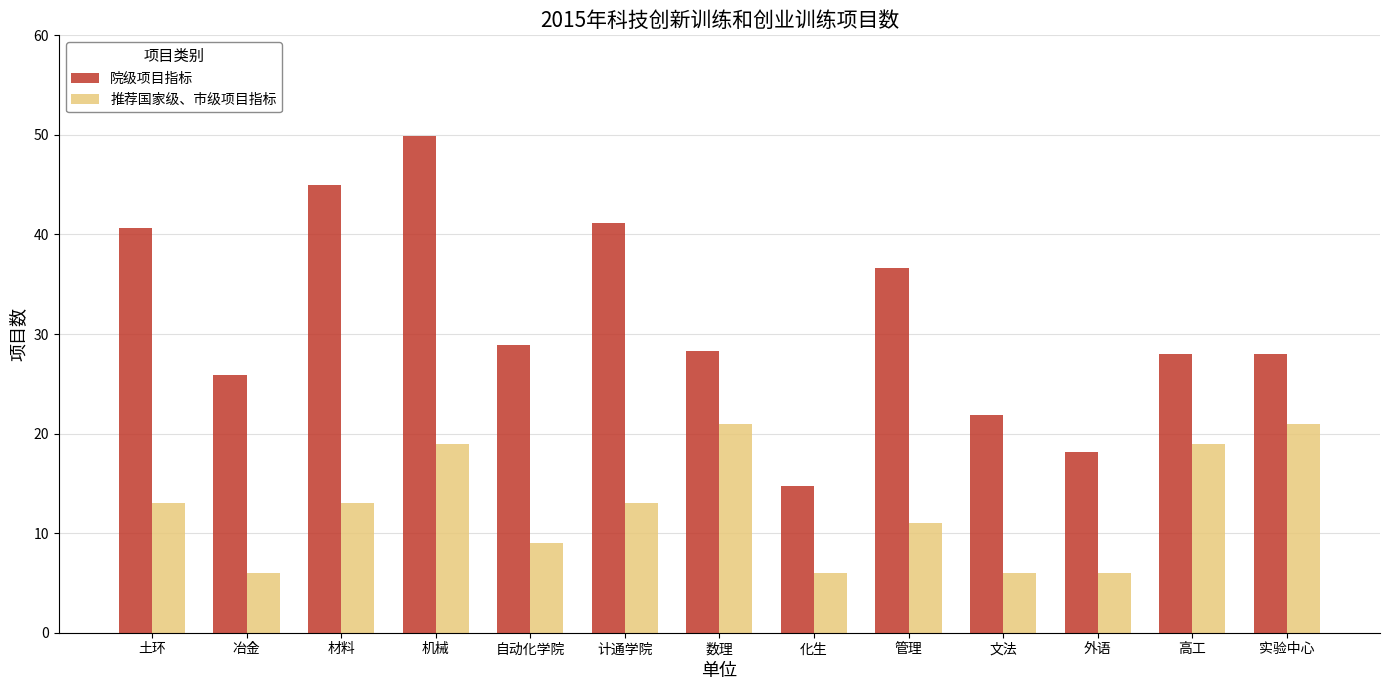

Which category has the highest value in the 院级项目指标 series?

机械